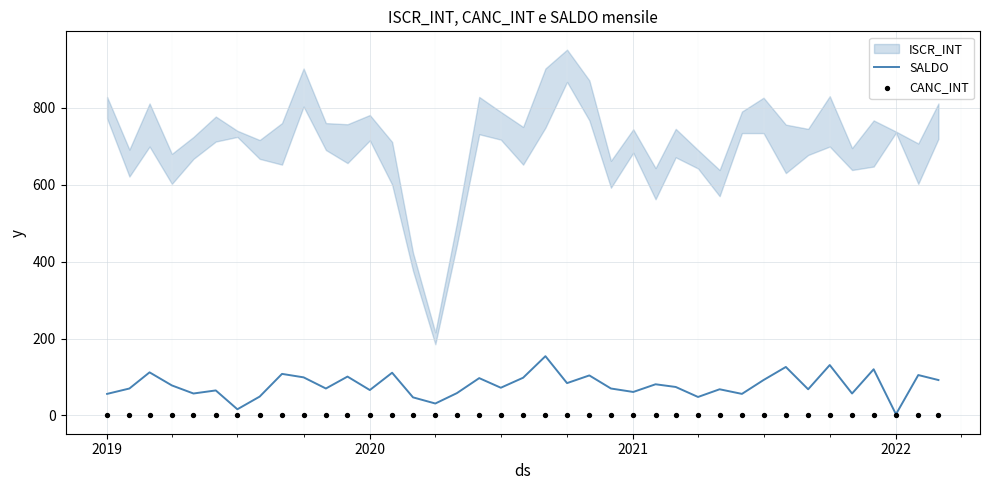

What is the highest value of the SALDO series?

154